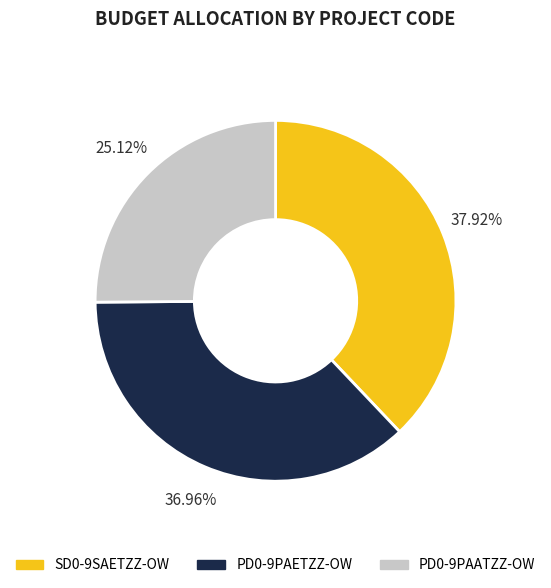

To the nearest percent, what is the difference between the largest and smallest slice percentages?

13%